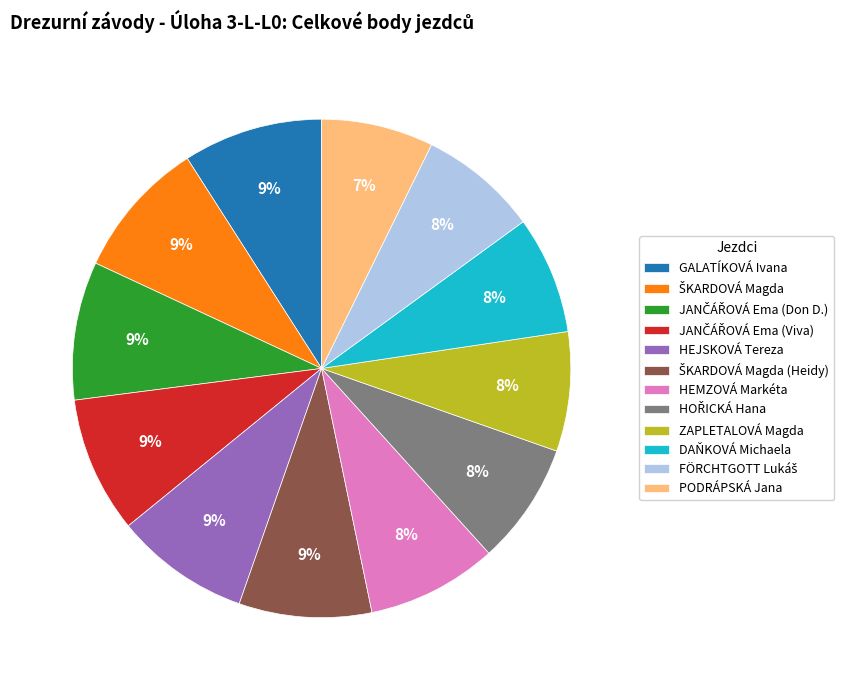

To the nearest percent, what is the average slice percentage?

8%